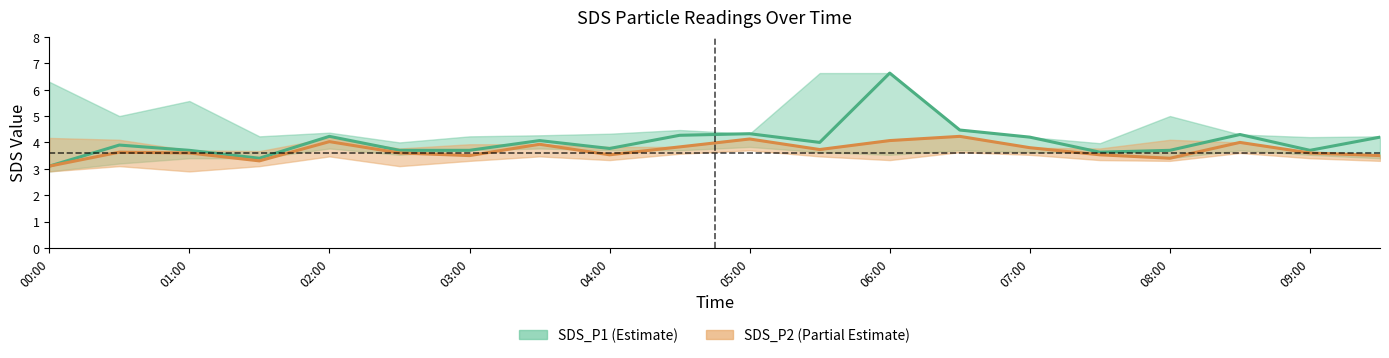

True or false: SDS_P2 and SDS_P1 cross at least once.

False